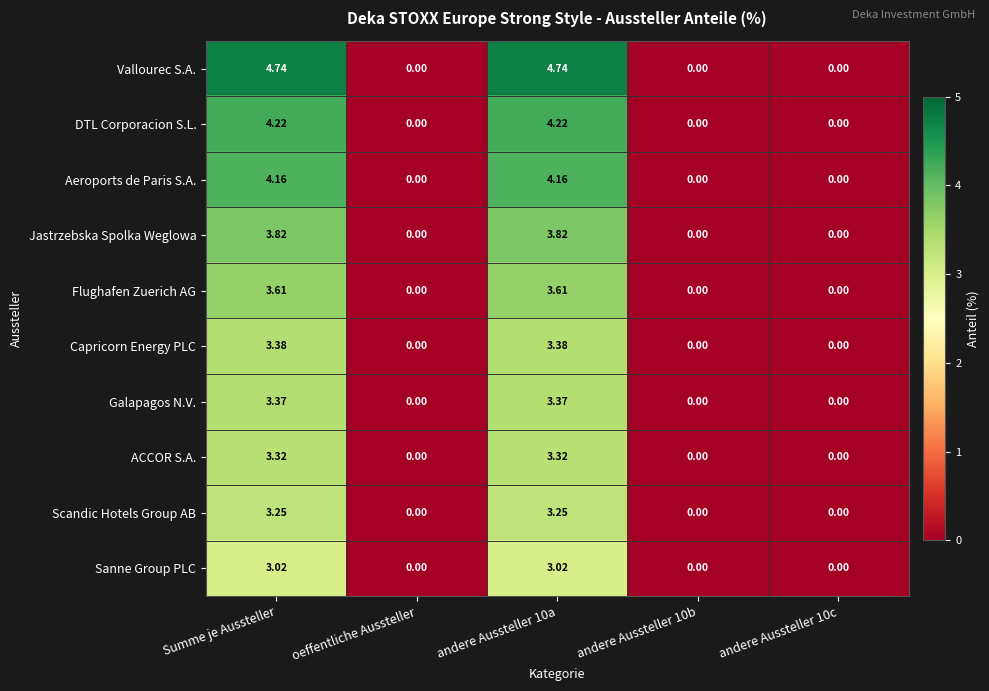

Between oeffentliche Aussteller and andere Aussteller 10a, which series saw the biggest shift?

Vallourec S.A.